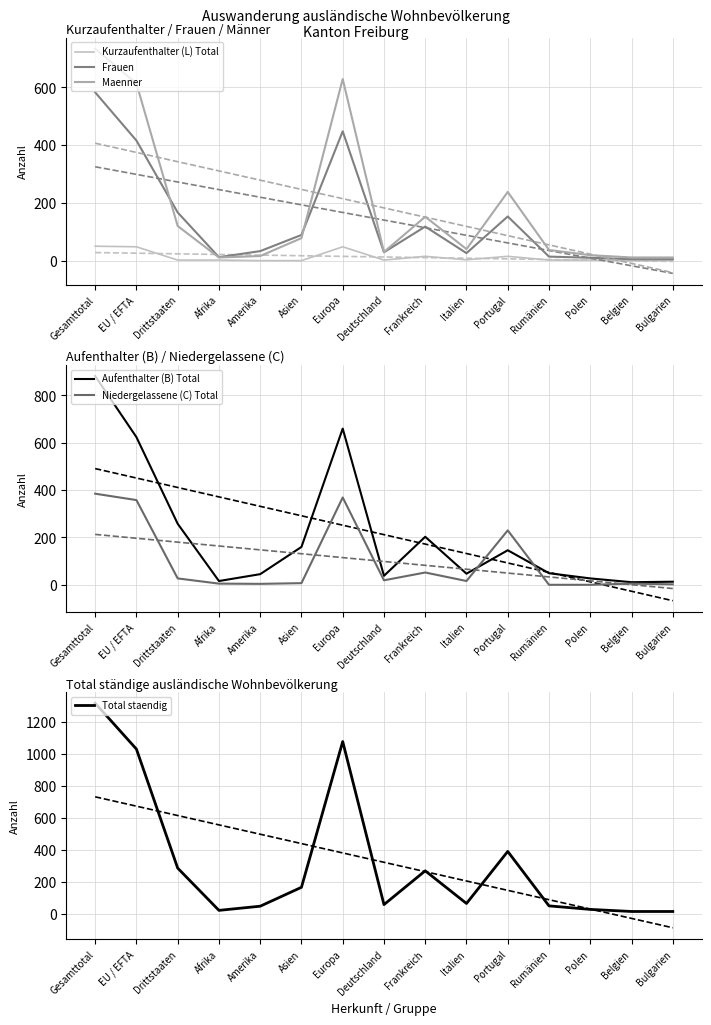

Which series has the widest spread of values?

Total staendig